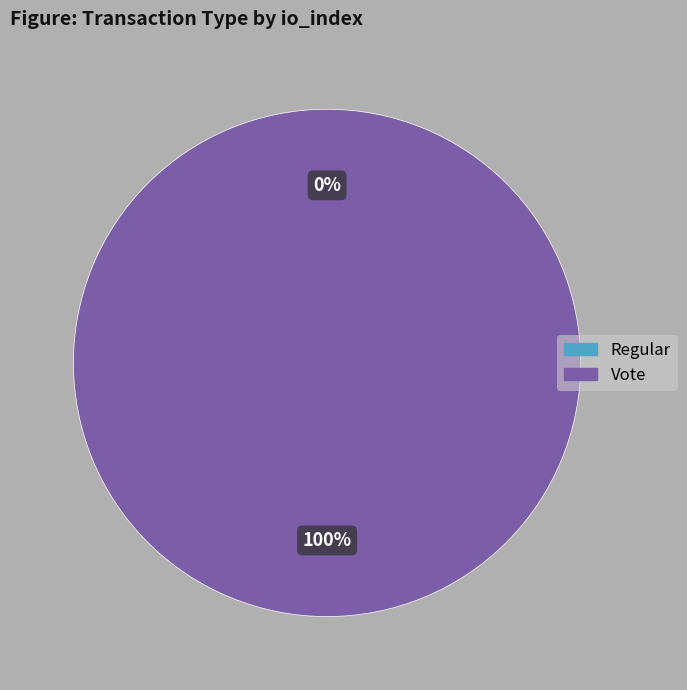

True or false: Regular accounts for 8% of the total.

False